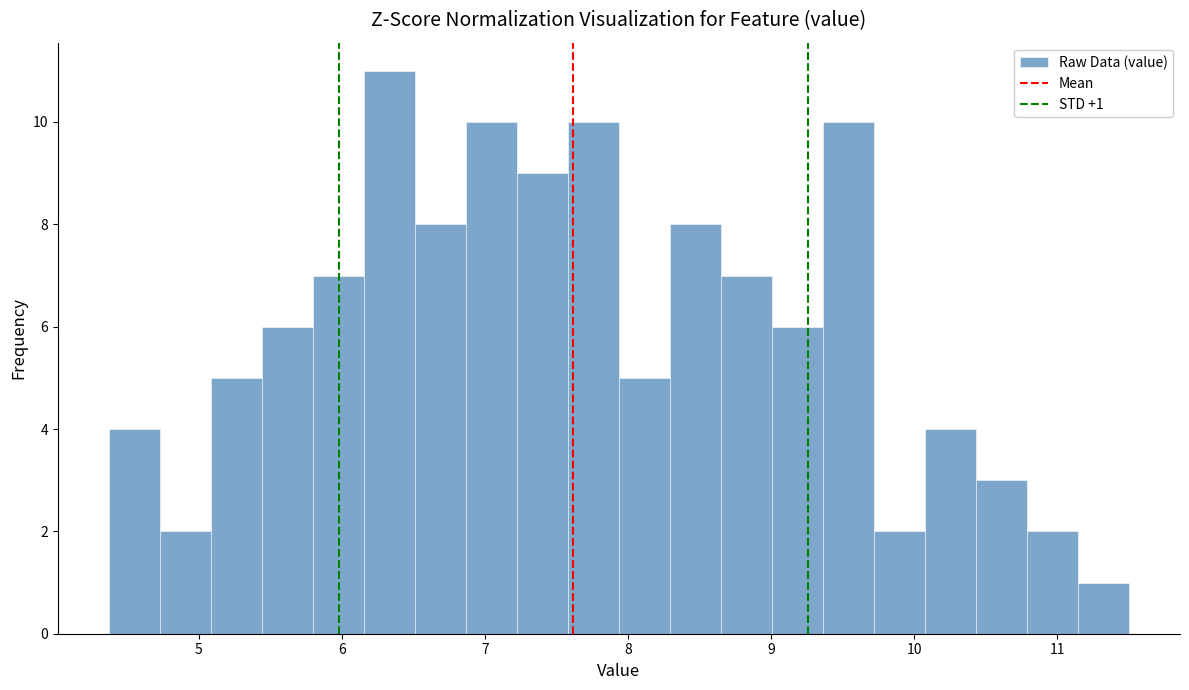

Read against the x-axis, roughly where is the centre of the tallest bar?

6.3